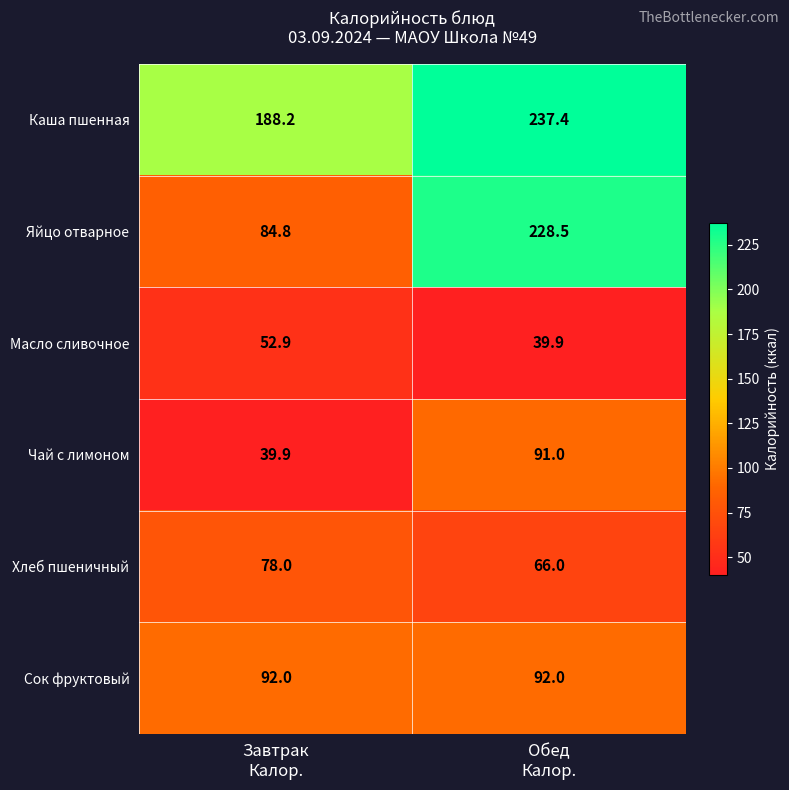

List the series in order of their peak value, highest first.

Каша пшенная, Яйцо отварное, Сок фруктовый, Чай с лимоном, Хлеб пшеничный, Масло сливочное